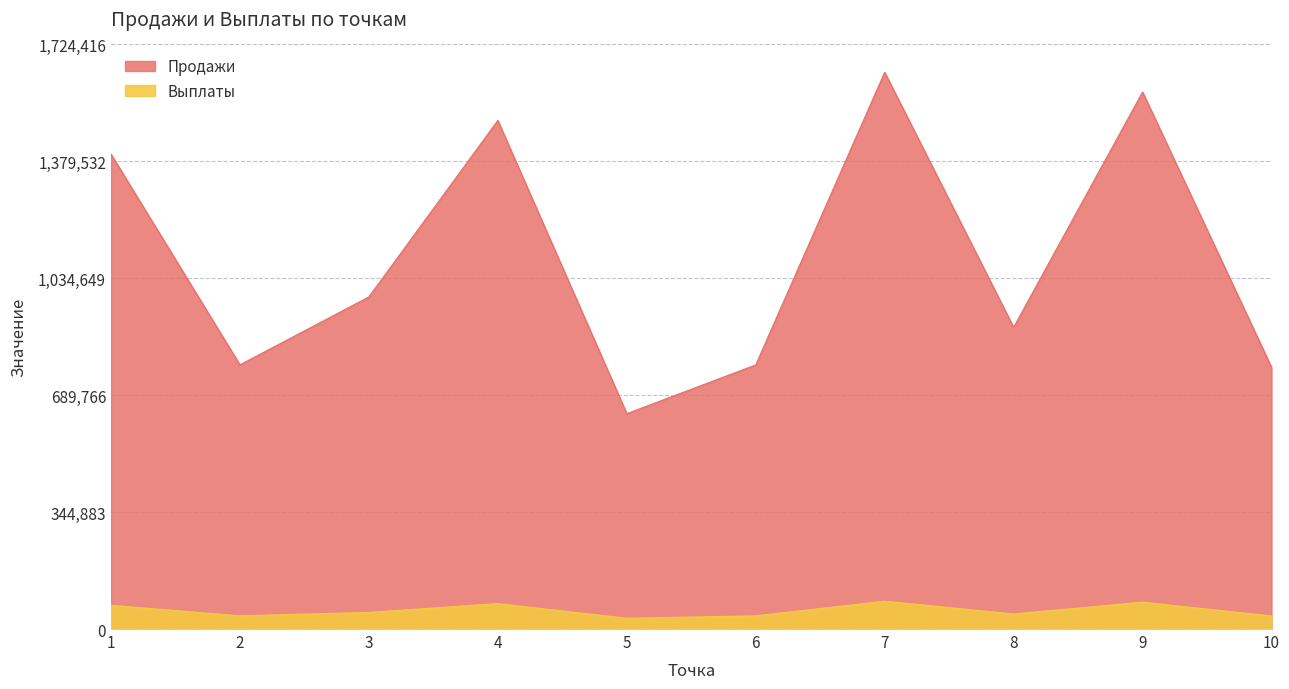

At which label is Продажи closest to 1138802?

3